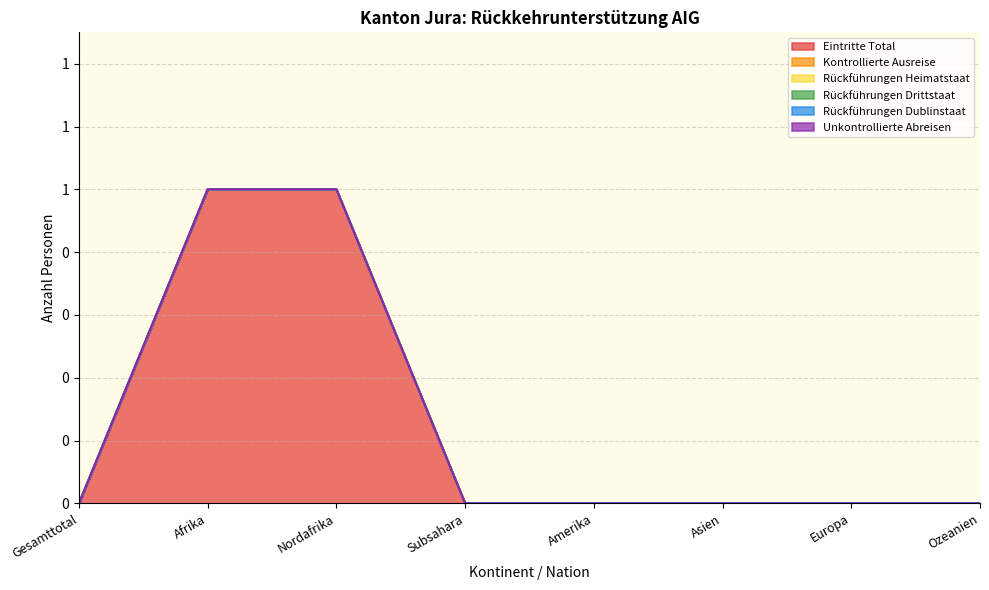

Does the chart have visible grid lines?

Yes